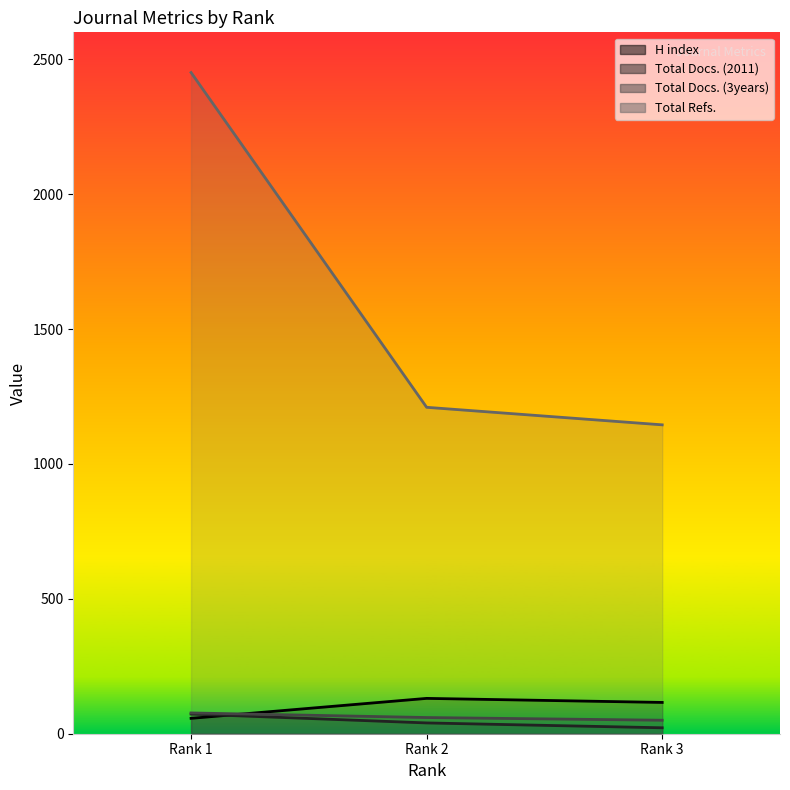

List the series in order of their peak value, lowest first.

Total Docs. (2011), Total Docs. (3years), H index, Total Refs.